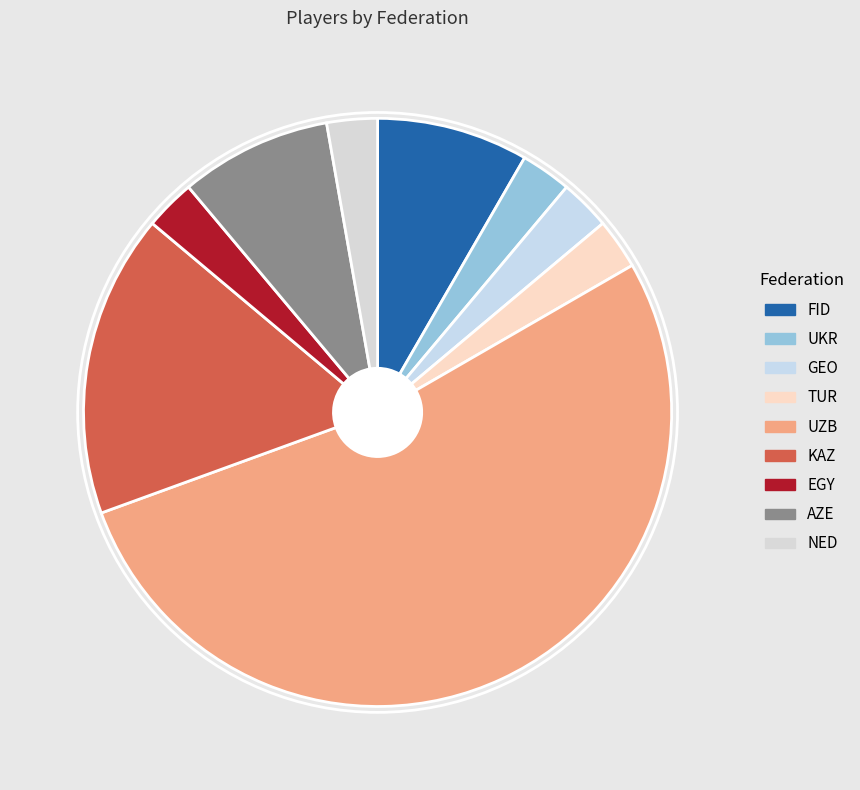

How many slices are in this pie chart?

9